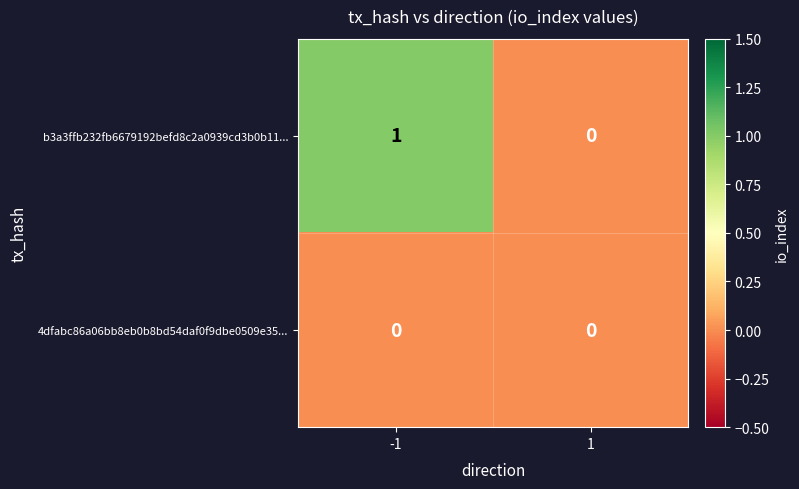

Reading left to right, transcribe all the data shown in this chart.

b3a3ffb232fb6679192befd8c2a0939cd3b0b11...: -1=1	1=0
4dfabc86a06bb8eb0b8bd54daf0f9dbe0509e35...: -1=0	1=0